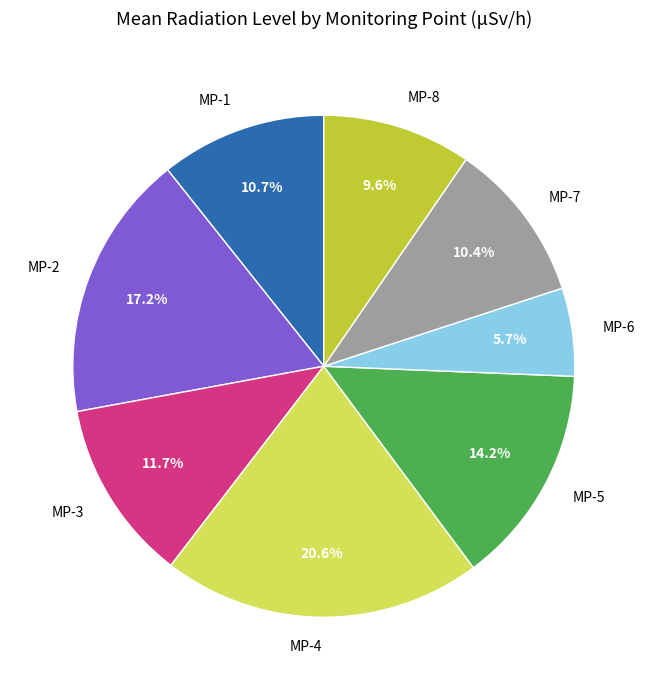

What percentage is the MP-6 slice, to the nearest percent?

6%